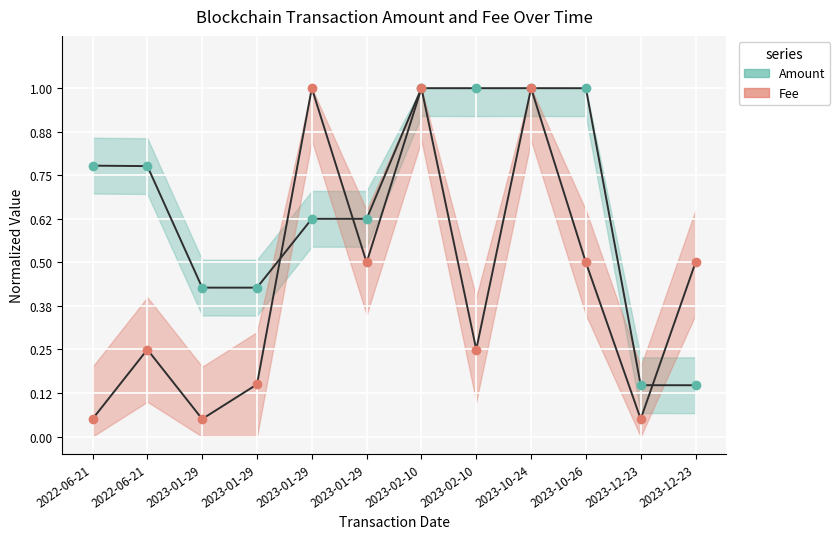

True or false: Amount has a value of 1.0 at 2023-10-24.

True